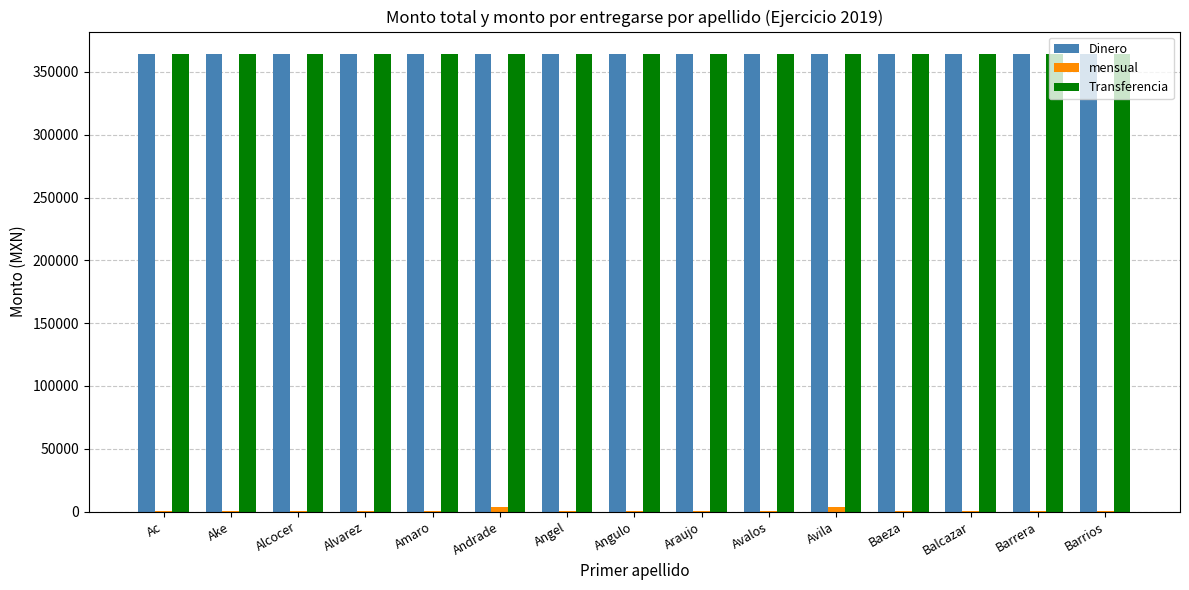

Is the value of Dinero at Alcocer greater than the value of mensual at Andrade?

Yes